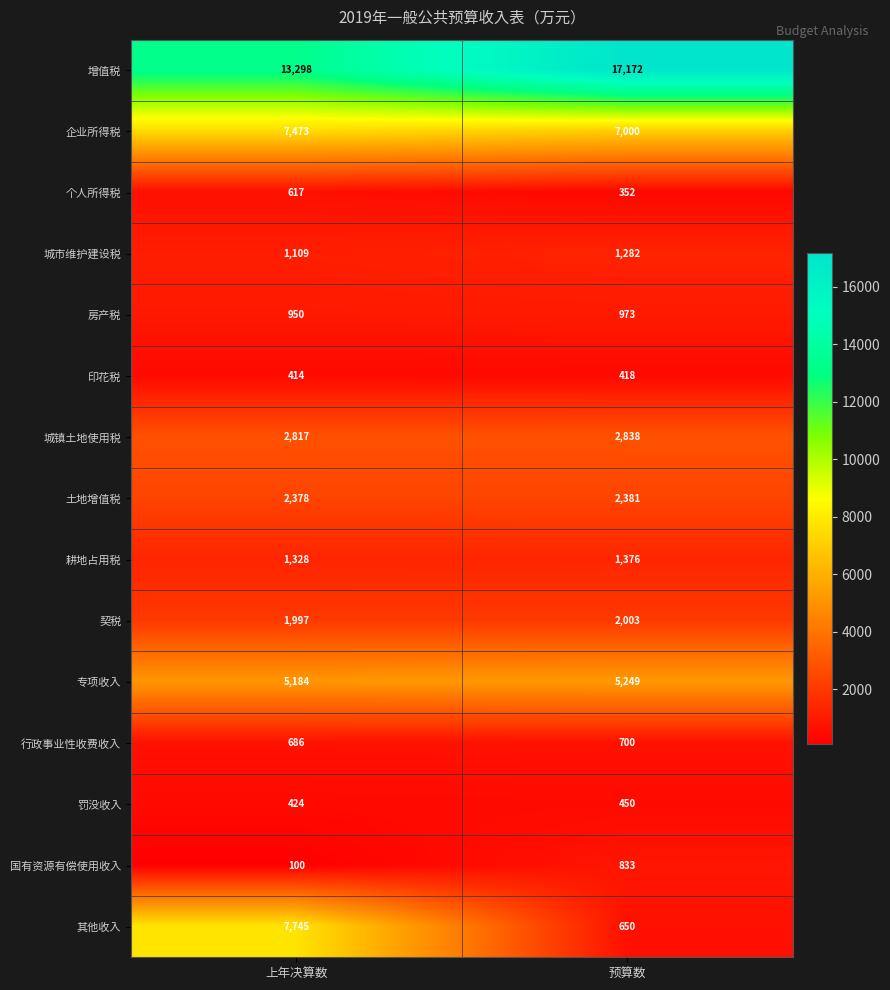

What is the difference between the highest and lowest values at 上年决算数?

13198